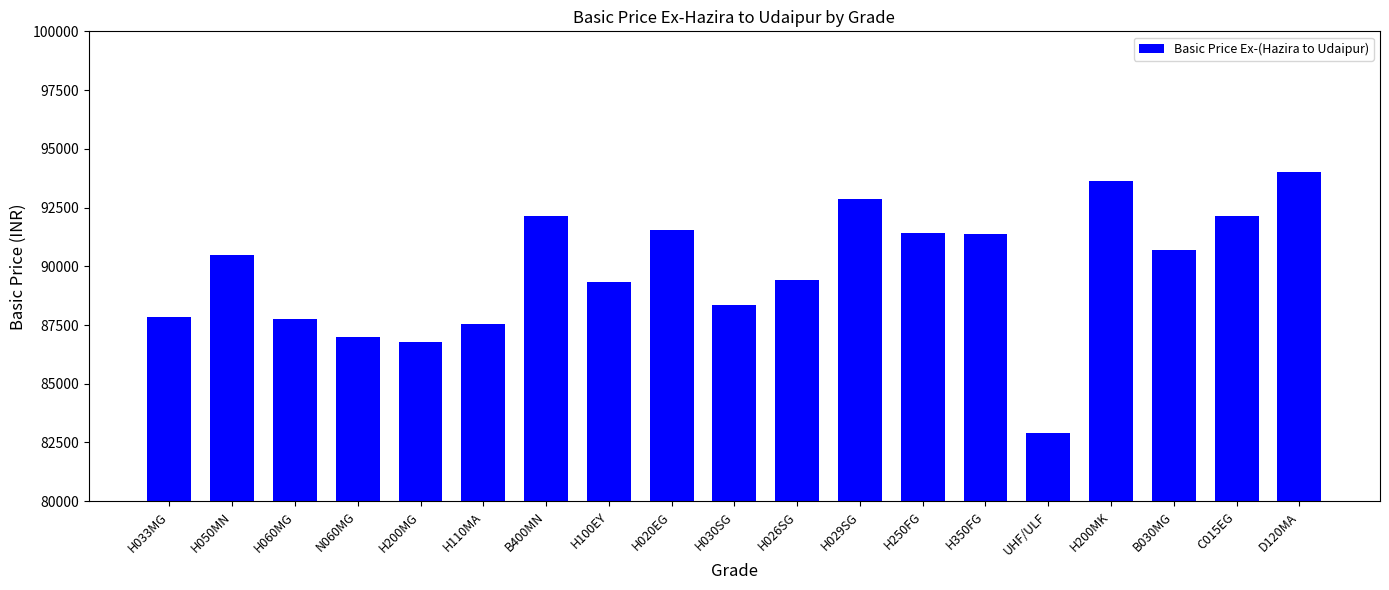

What is the sum of the values at H029SG and H250FG?

184278